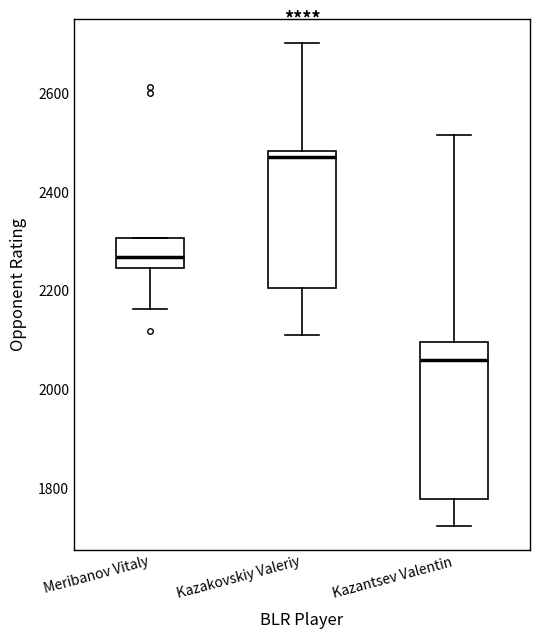

Reading left to right, transcribe this box plot: for each box, give where its median line is, the range the box spans, and where its two whiskers end, as read against the y-axis. The values are not printed on the chart, so give them approximately, as read against the axis.

Meribanov Vitaly: median 2260, box 2240 to 2300, whiskers 2160 to 2300
Kazakovskiy Valeriy: median 2480 (just below the box's upper edge), box 2200 to 2480, whiskers 2100 to 2700
Kazantsev Valentin: median 2060, box 1780 to 2100, whiskers 1720 to 2520